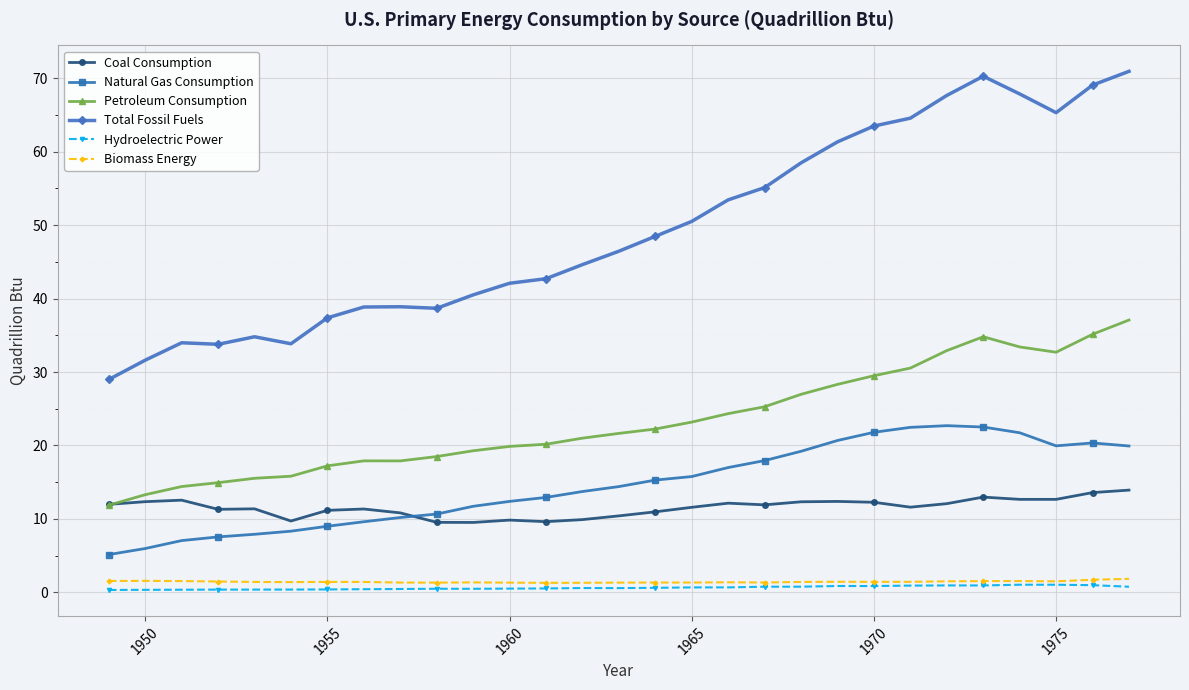

Which series has the largest total across all categories?

Total Fossil Fuels